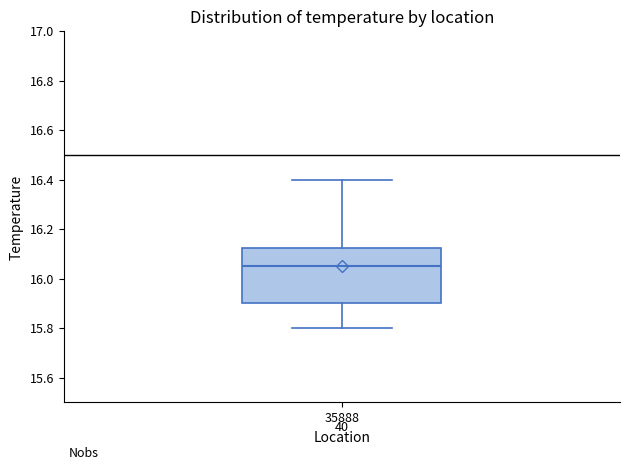

Transcribe this box plot: give where the median line is, the range the box spans, and where the two whiskers end, as read against the y-axis. The values are not printed on the chart, so give them approximately, as read against the axis.

median 16.06, box 15.90 to 16.12, whiskers 15.80 to 16.40